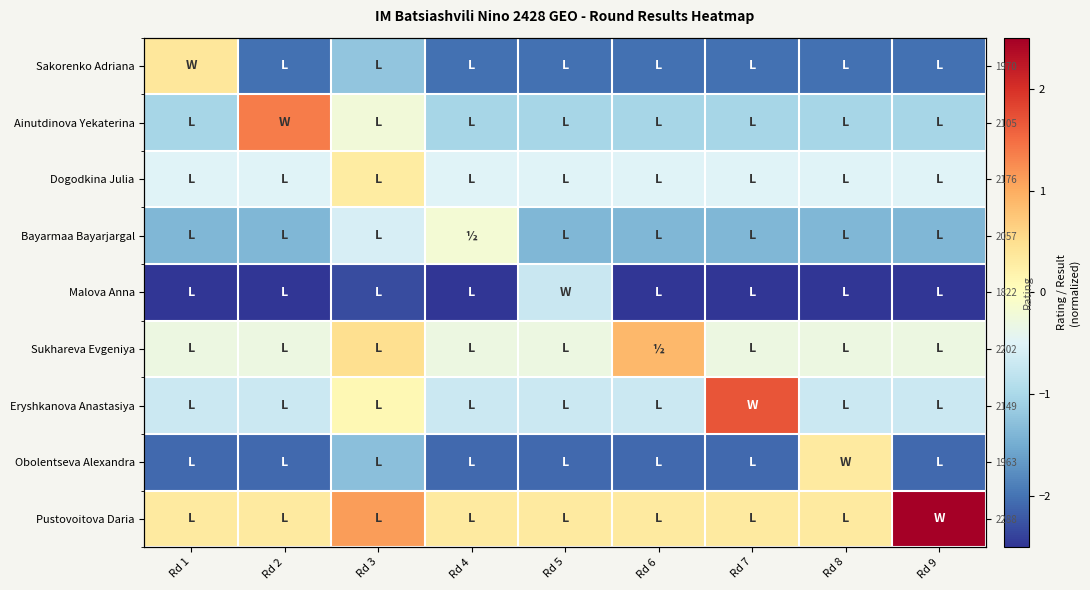

Read the Bayarmaa Bayarjargal value at Rd 2.

-1.4